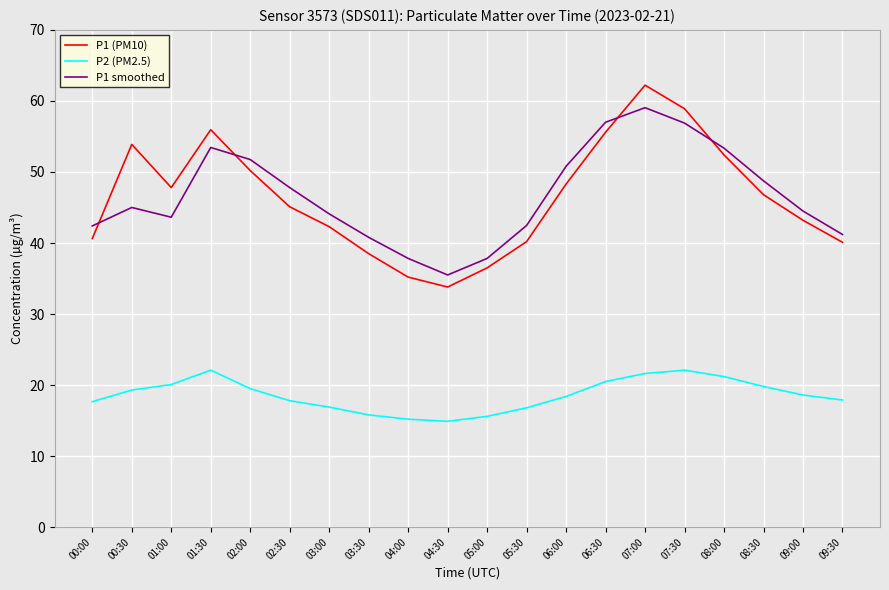

What is the total value across all series at 09:30?

99.2